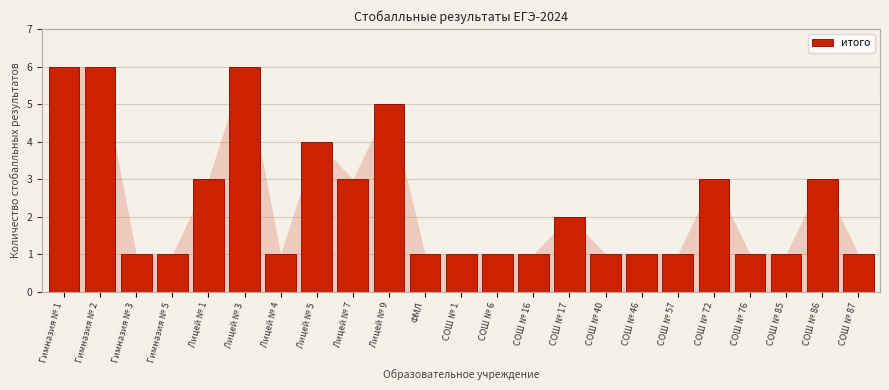

Reading left to right, extract all data points from this chart.

6	6	1	1	3	6	1	4	3	5	1	1	1	1	2	1	1	1	3	1	1	3	1